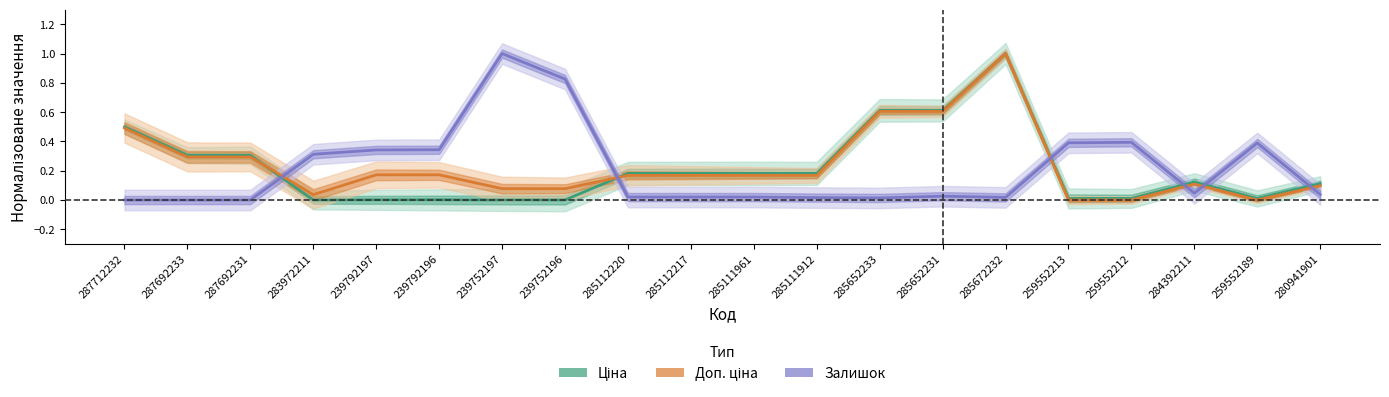

The Ціна series shows -0.7 at 283972211. True or false?

False